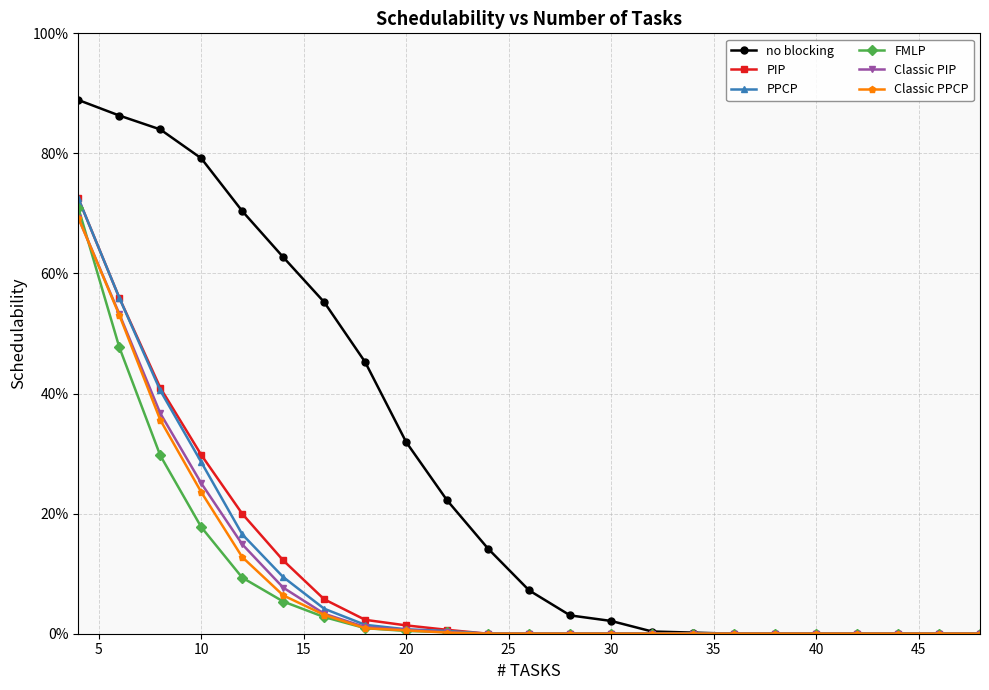

True or false: PPCP and FMLP intersect in this chart.

False